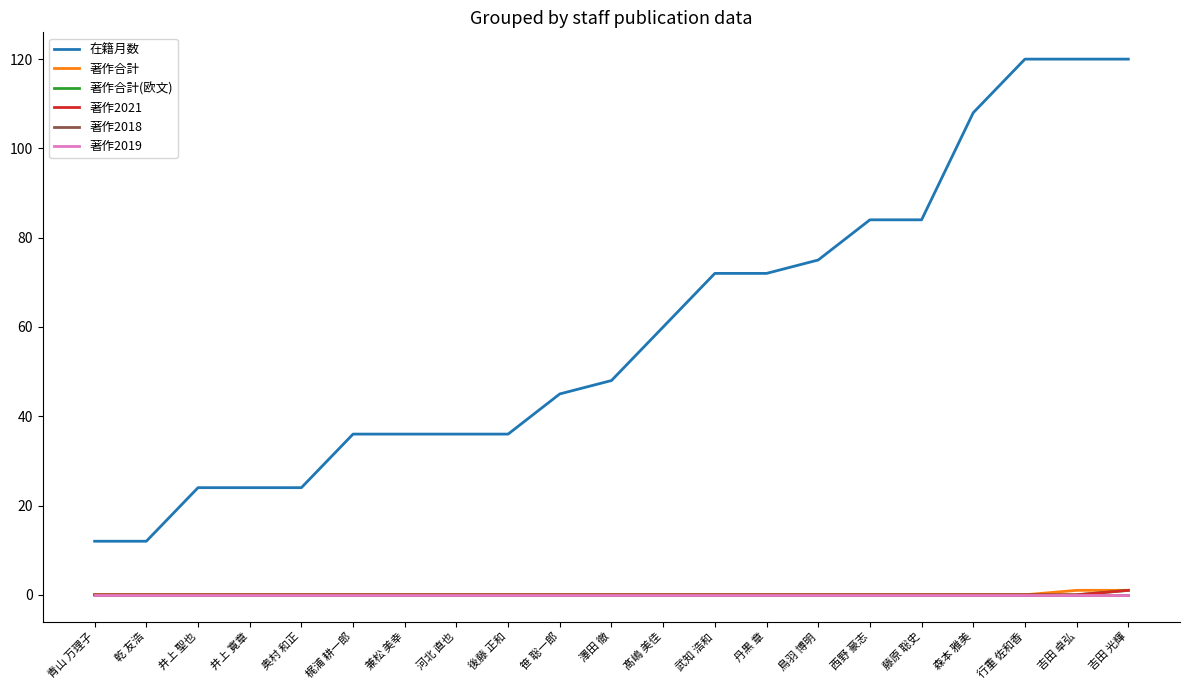

Which series changed the most between 乾 友浩 and 西野 豪志?

在籍月数